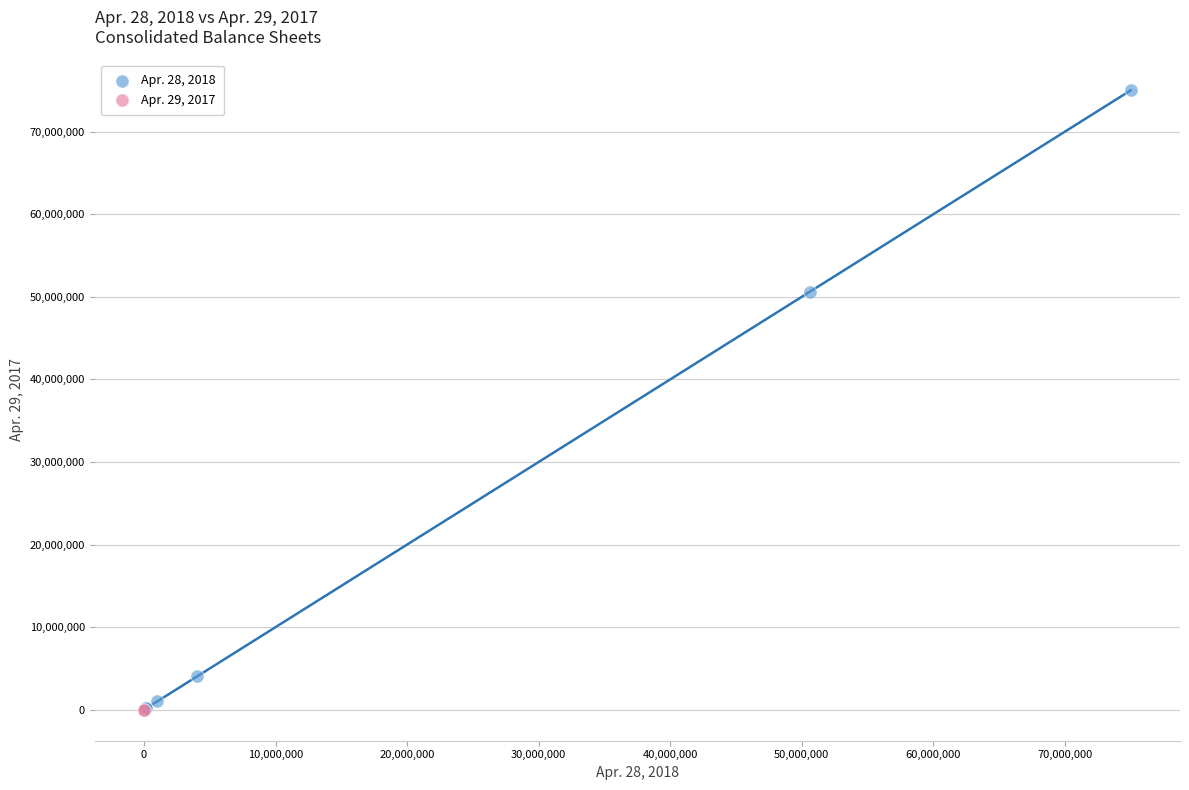

Which series has the largest Y range (max minus min)?

Apr. 28, 2018